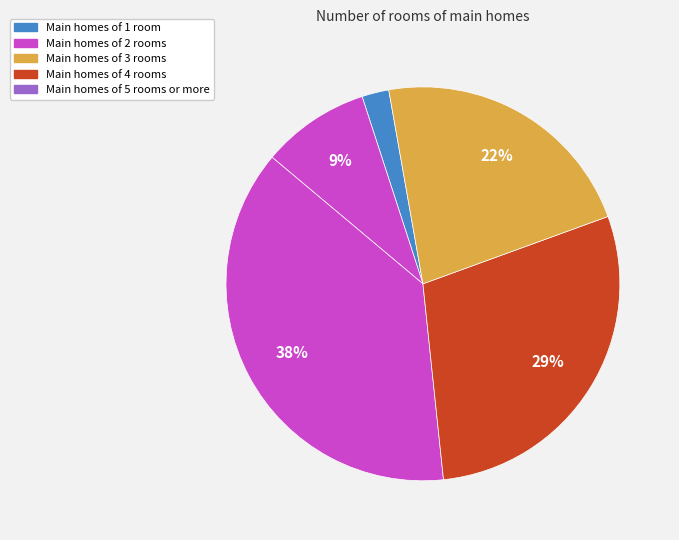

Which slice is the smallest?

Main homes of 1 room